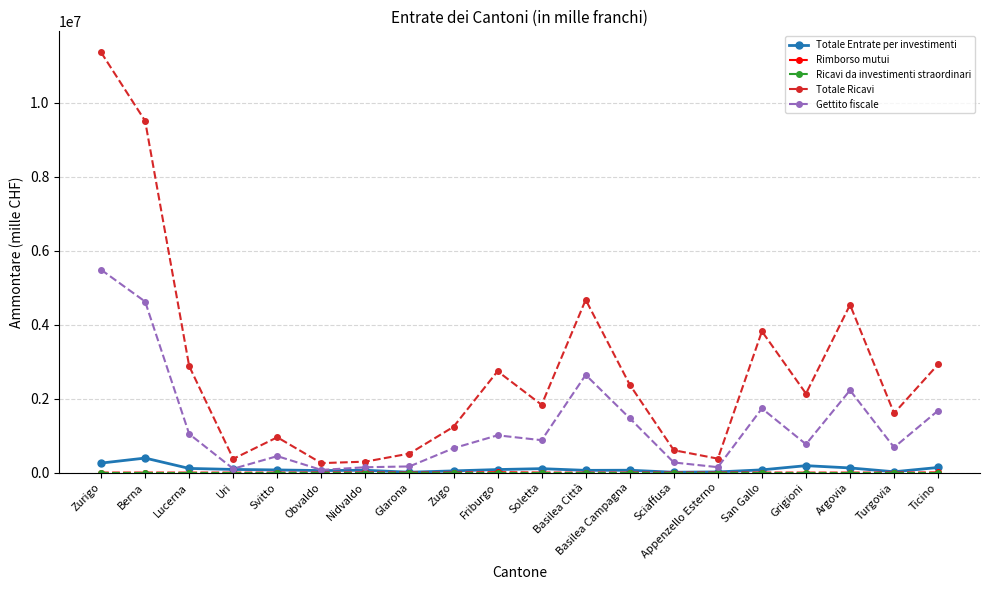

What position from the right is Berna?

19